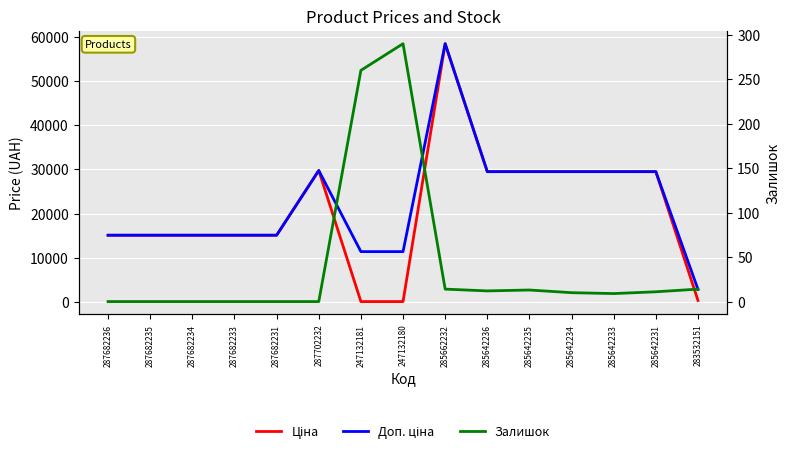

Which series ends up on top after the final intersection of Ціна and Залишок?

Ціна